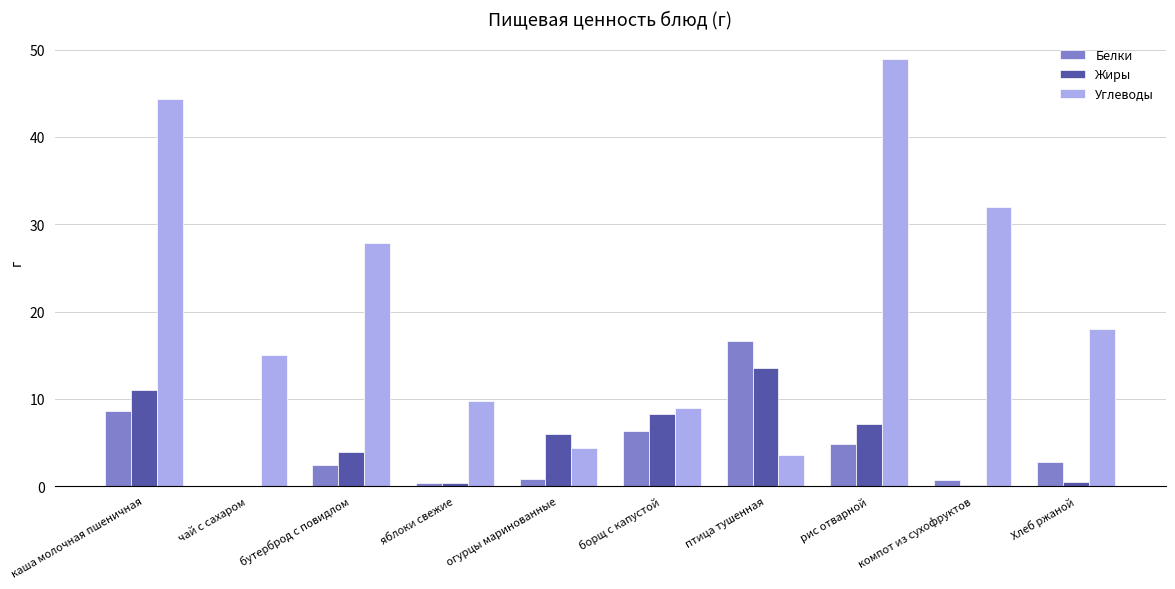

Is the value of Белки at огурцы маринованные greater than the value of Углеводы at компот из сухофруктов?

No